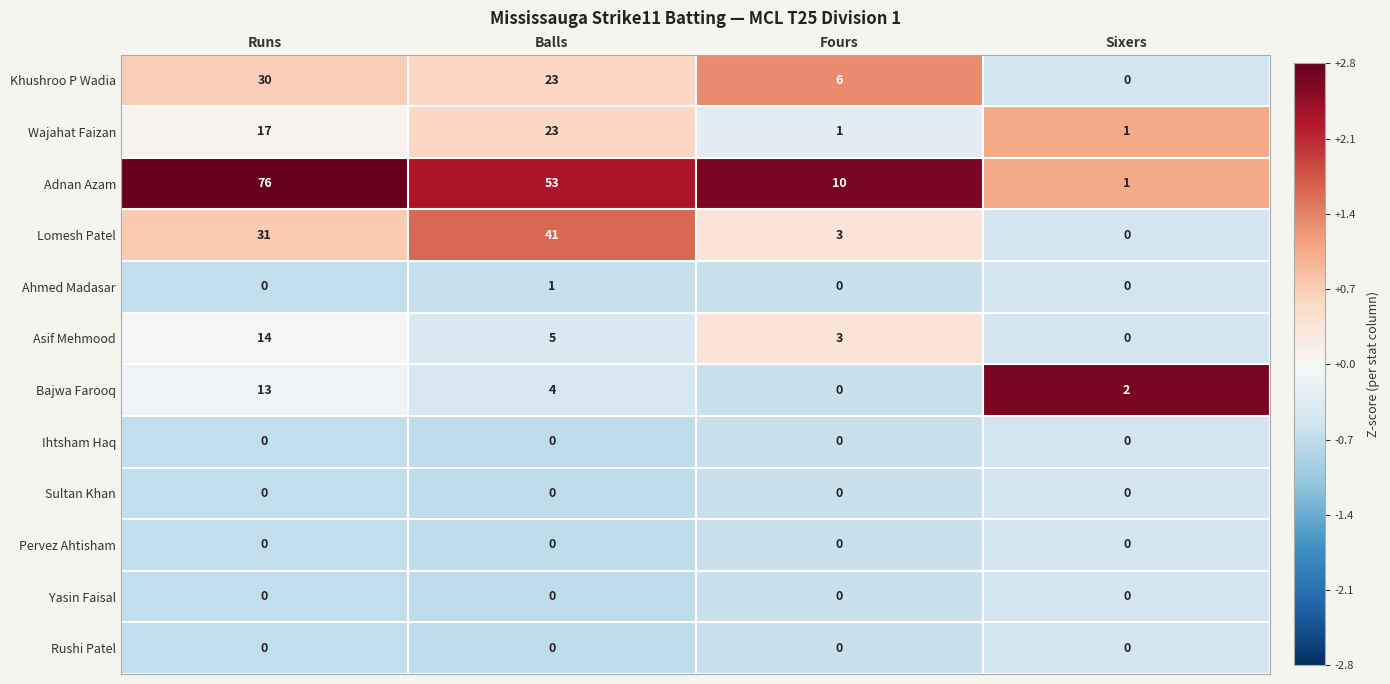

What is the greatest value displayed?

76